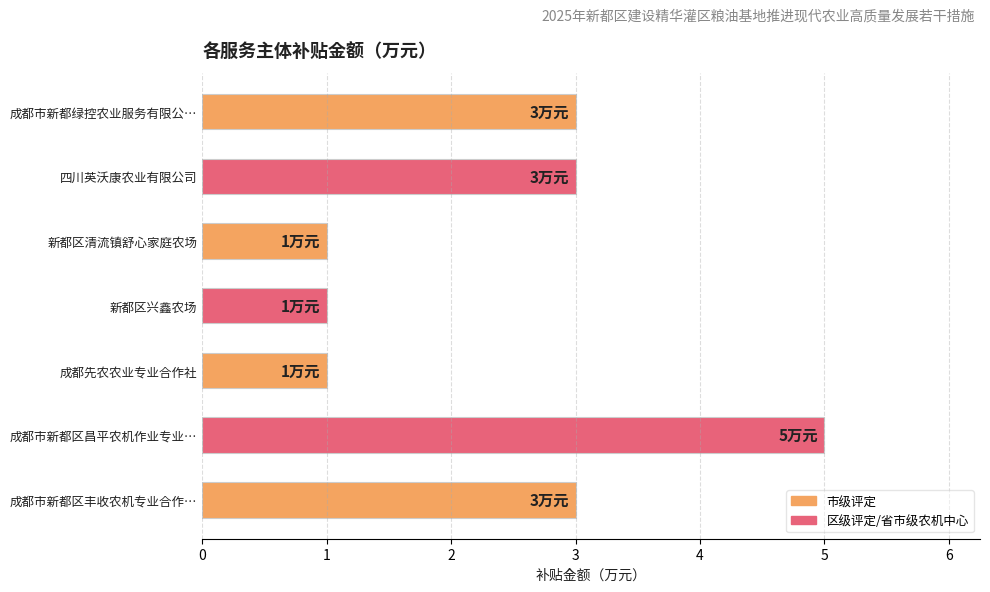

Reading top to bottom, extract all data points from this chart.

3	3	1	1	1	5	3